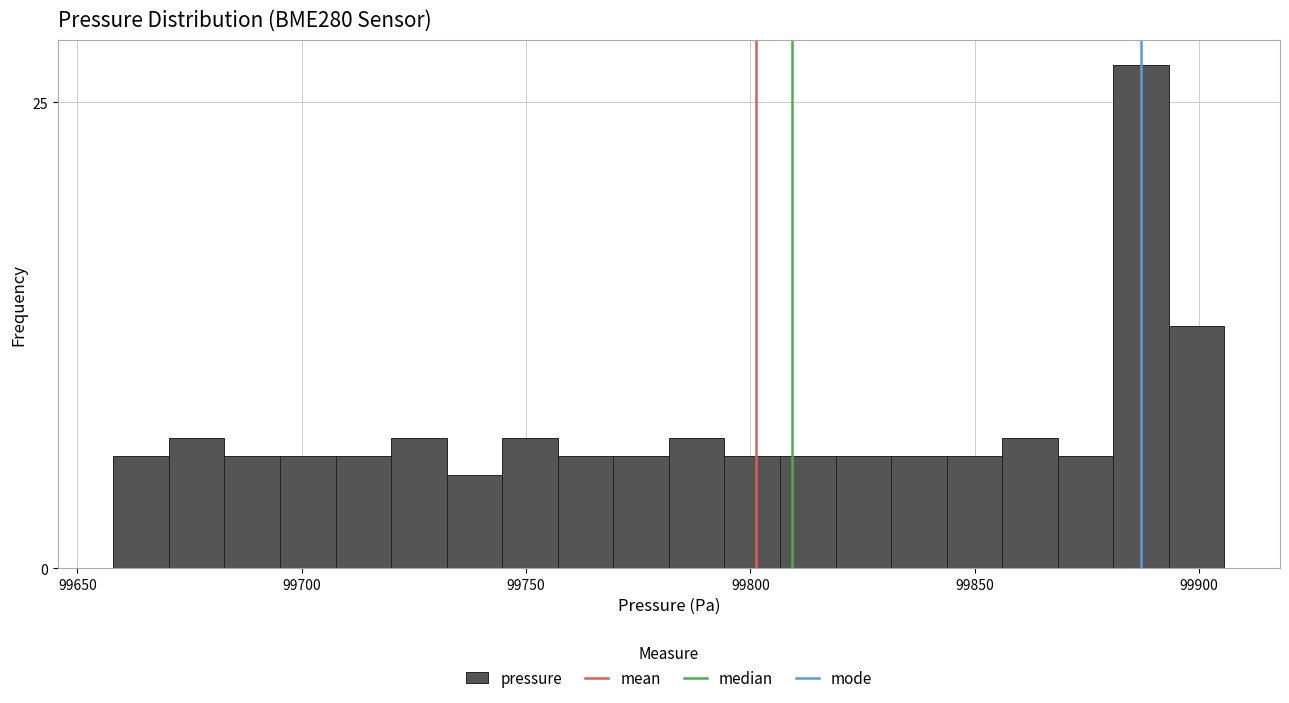

Read against the x-axis, roughly where is the centre of the tallest bar?

99885